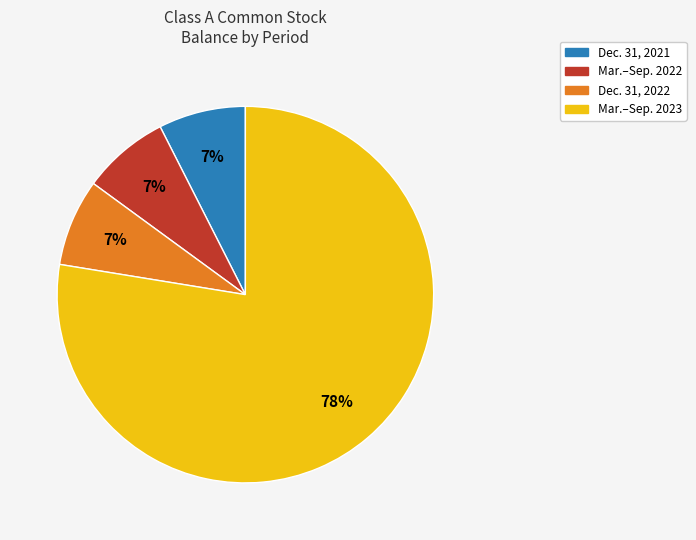

To the nearest percent, what is the average slice percentage?

25%